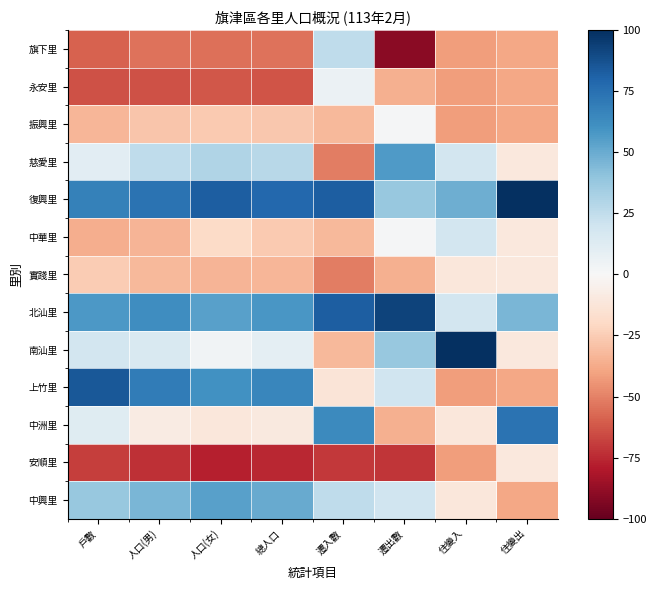

Reading left to right, extract all data points from this chart.

旗下里: 戶數=-59.0	人口(男)=-54.1	人口(女)=-54.9	總人口=-54.7	遷入數=25.0	遷出數=-90.1	住變入=-42.1	住變出=-38.9
永安里: 戶數=-63.9	人口(男)=-63.8	人口(女)=-62.3	總人口=-63.3	遷入數=5.9	遷出數=-35.2	住變入=-42.1	住變出=-38.9
振興里: 戶數=-33.6	人口(男)=-27.6	人口(女)=-26.2	總人口=-26.9	遷入數=-32.4	遷出數=1.4	住變入=-42.1	住變出=-38.9
慈愛里: 戶數=10.5	人口(男)=25.4	人口(女)=30.0	總人口=27.8	遷入數=-51.5	遷出數=56.3	住變入=18.7	住變出=-10.8
復興里: 戶數=67.2	人口(男)=73.7	人口(女)=82.4	總人口=78.3	遷入數=82.4	遷出數=38.0	住變入=49.2	住變出=129.8
中華里: 戶數=-36.7	人口(男)=-33.8	人口(女)=-18.9	總人口=-26.4	遷入數=-32.4	遷出數=1.4	住變入=18.7	住變出=-10.8
實踐里: 戶數=-25.5	人口(男)=-32.1	人口(女)=-34.3	總人口=-33.3	遷入數=-51.5	遷出數=-35.2	住變入=-11.7	住變出=-10.8
北汕里: 戶數=57.3	人口(男)=62.2	人口(女)=54.1	總人口=58.3	遷入數=82.4	遷出數=93.0	住變入=18.7	住變出=45.4
南汕里: 戶數=18.2	人口(男)=15.6	人口(女)=3.6	總人口=9.6	遷入數=-32.4	遷出數=38.0	住變入=140.5	住變出=-10.8
上竹里: 戶數=85.0	人口(男)=69.6	人口(女)=60.9	總人口=65.4	遷入數=-13.2	遷出數=19.7	住變入=-42.1	住變出=-38.9
中洲里: 戶數=11.9	人口(男)=-8.3	人口(女)=-11.0	總人口=-9.6	遷入數=63.3	遷出數=-35.2	住變入=-11.7	住變出=73.6
安順里: 戶數=-69.1	人口(男)=-73.0	人口(女)=-77.4	總人口=-75.4	遷入數=-70.6	遷出數=-71.8	住變入=-42.1	住變出=-10.8
中興里: 戶數=37.7	人口(男)=46.1	人口(女)=54.1	總人口=50.2	遷入數=25.0	遷出數=19.7	住變入=-11.7	住變出=-38.9